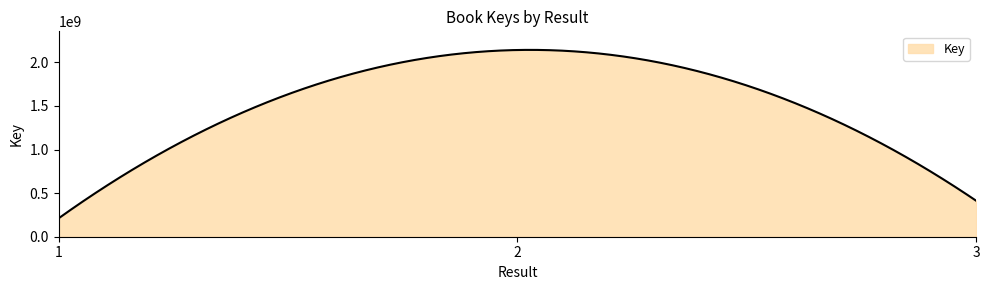

What is the greatest value displayed?

2143740099.3